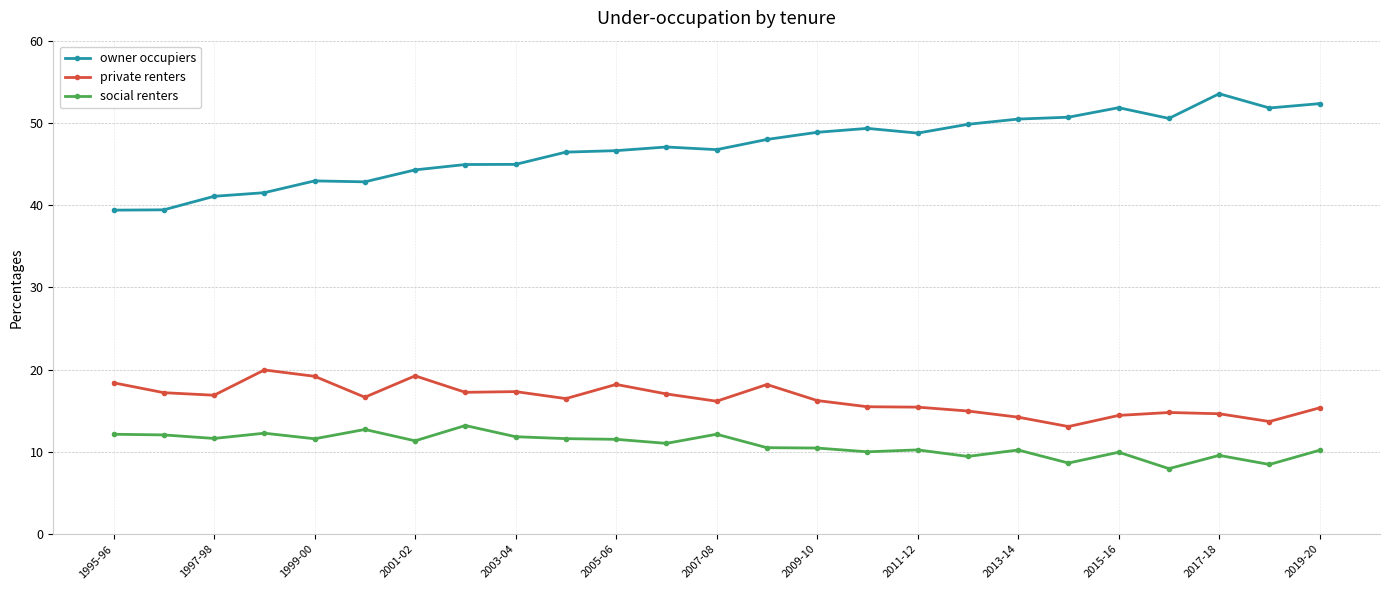

Rank the series by their average value, from lowest to highest.

social renters, private renters, owner occupiers